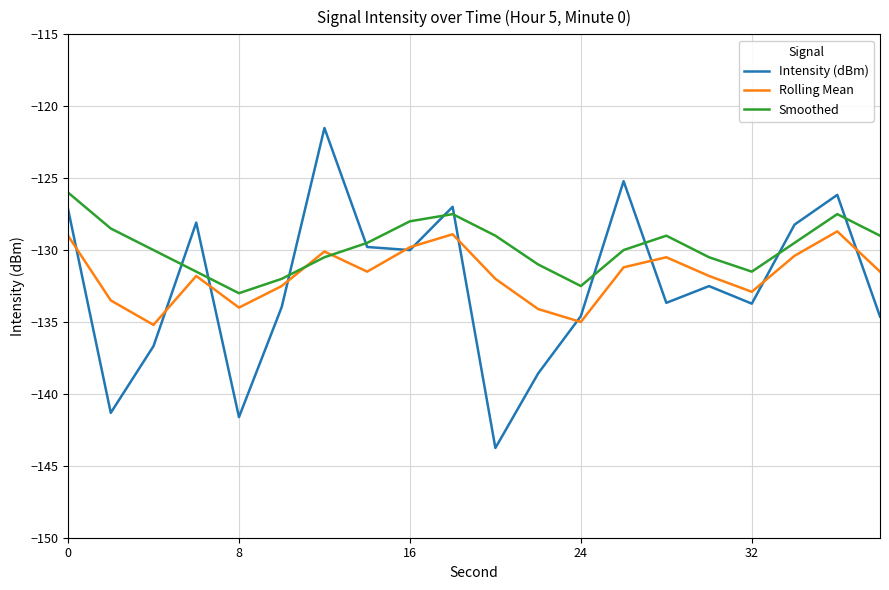

Which series has the largest total across all categories?

Smoothed